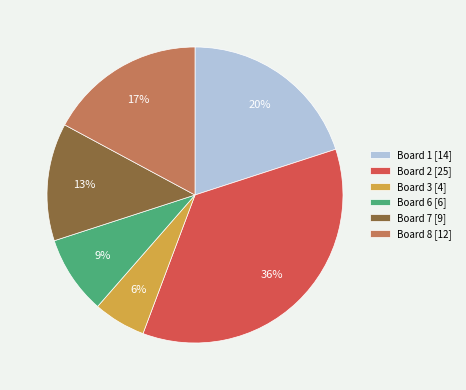

Is the sum of Board 8 [12] and Board 2 [25] greater than half?

Yes